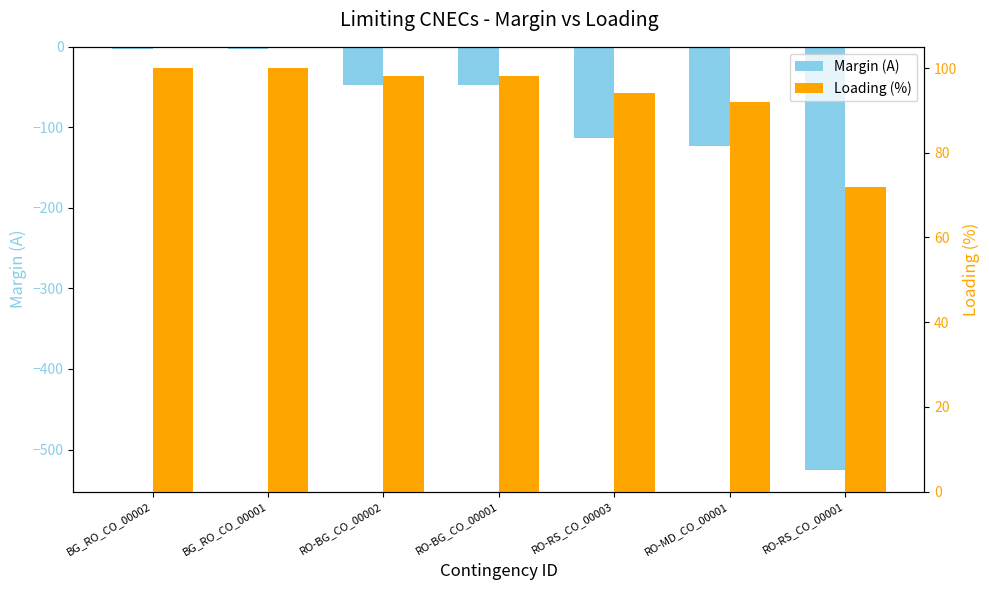

At how many categories does at least one series exceed 15?

7